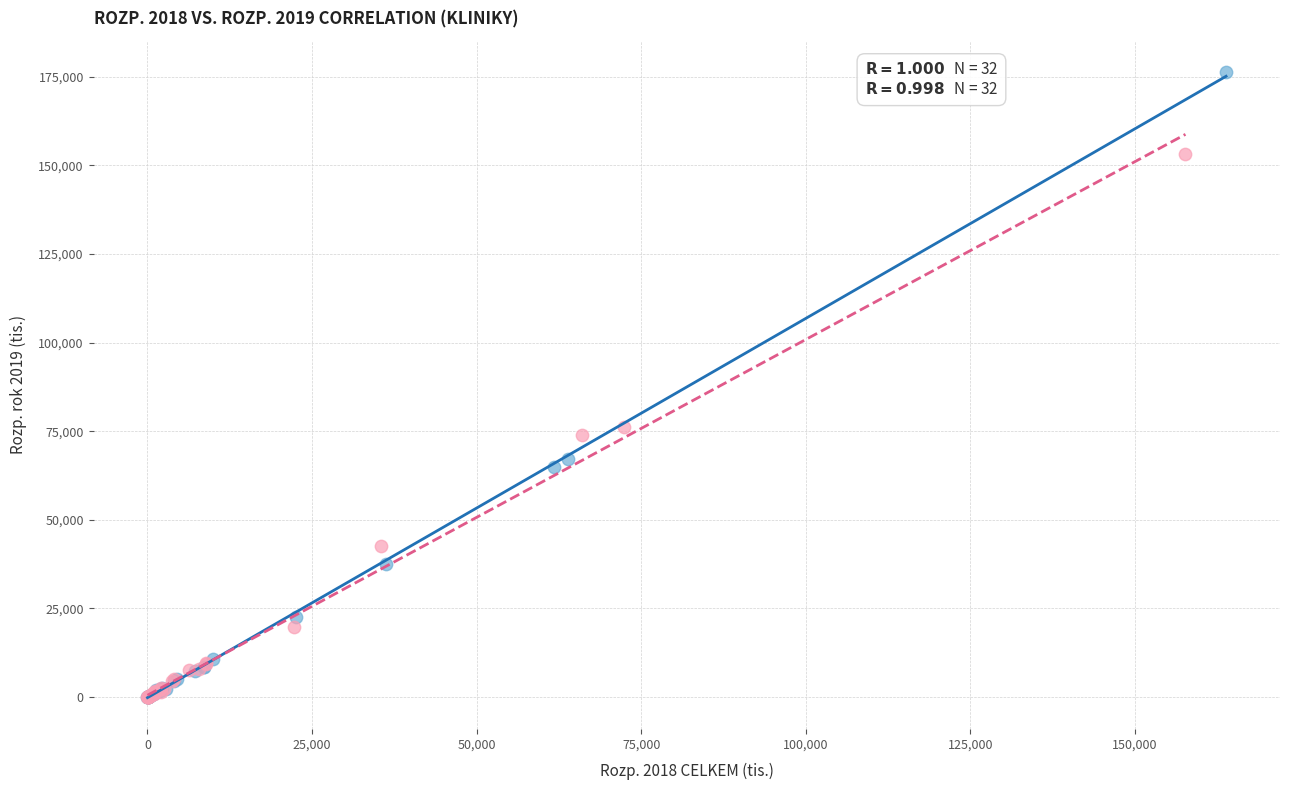

Which series contains the highest Y value?

Rozp. 2018 CELKEM